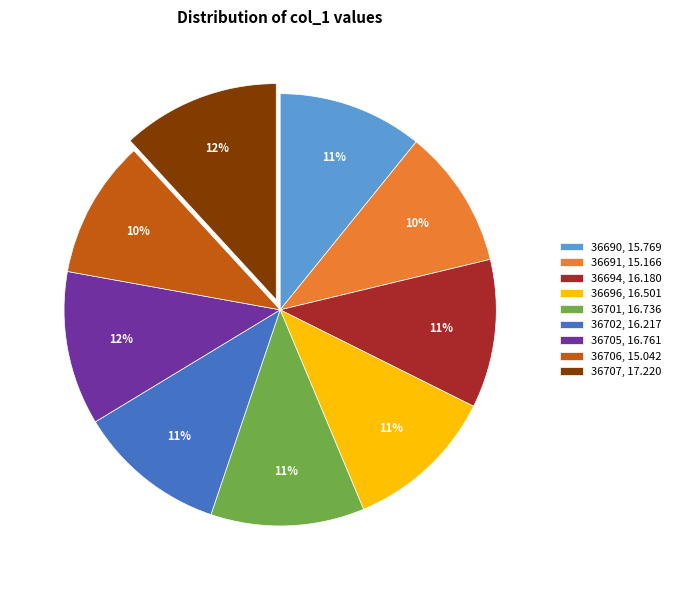

To the nearest percent, what percentage of the pie is 36690?

11%